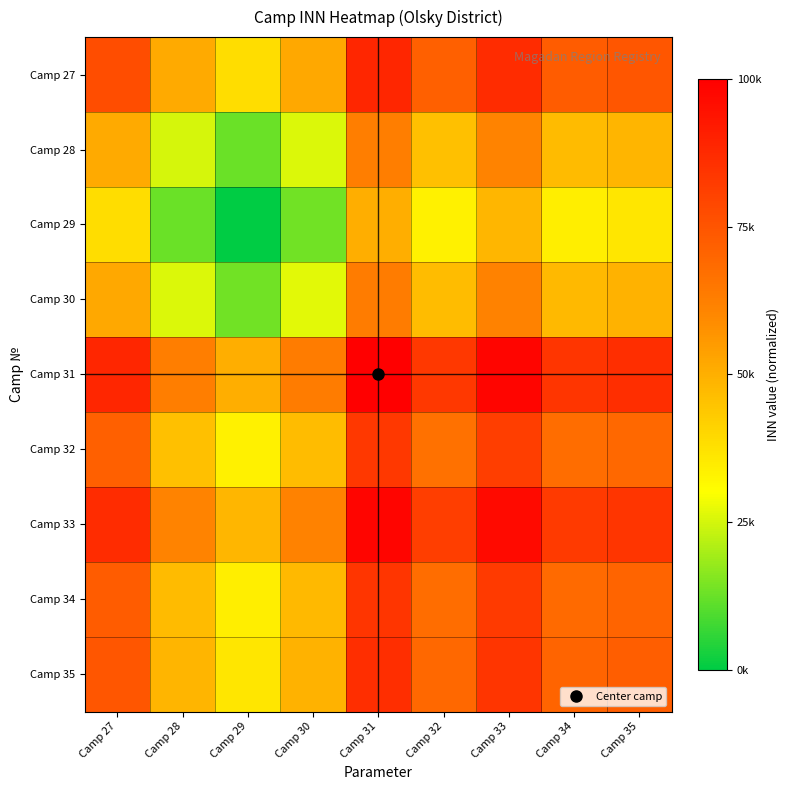

Count the number of categories in the chart.

9